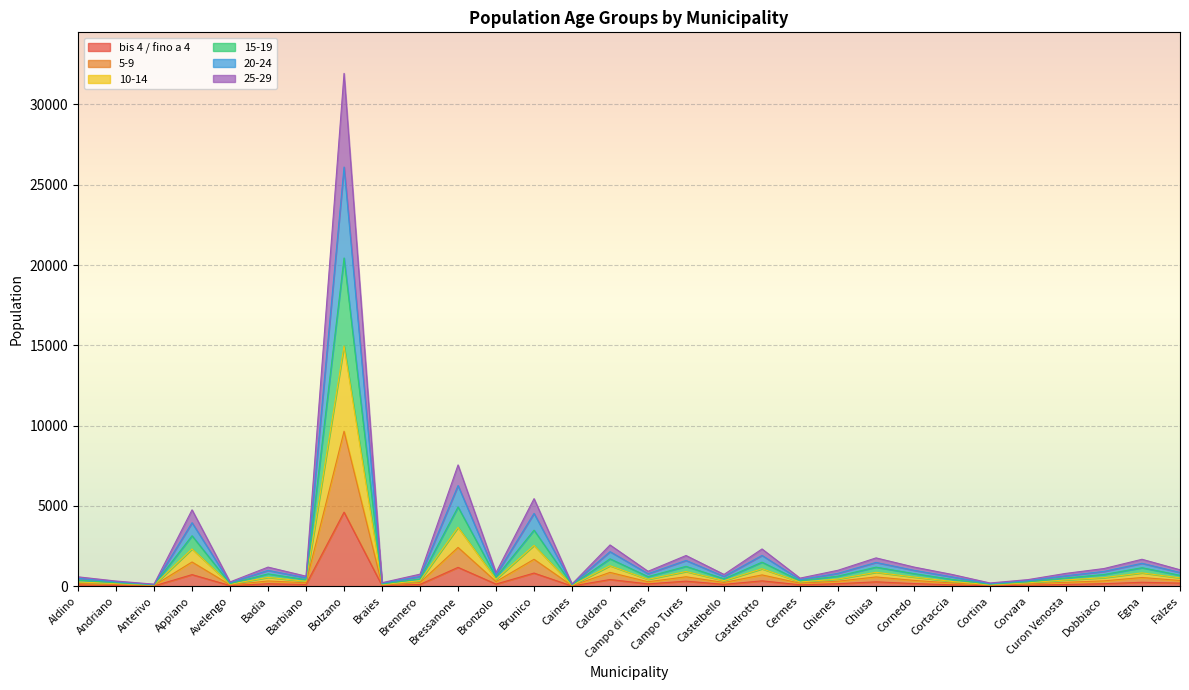

What is the difference between the bis 4 / fino a 4 values at Caines and Curon Venosta?

98